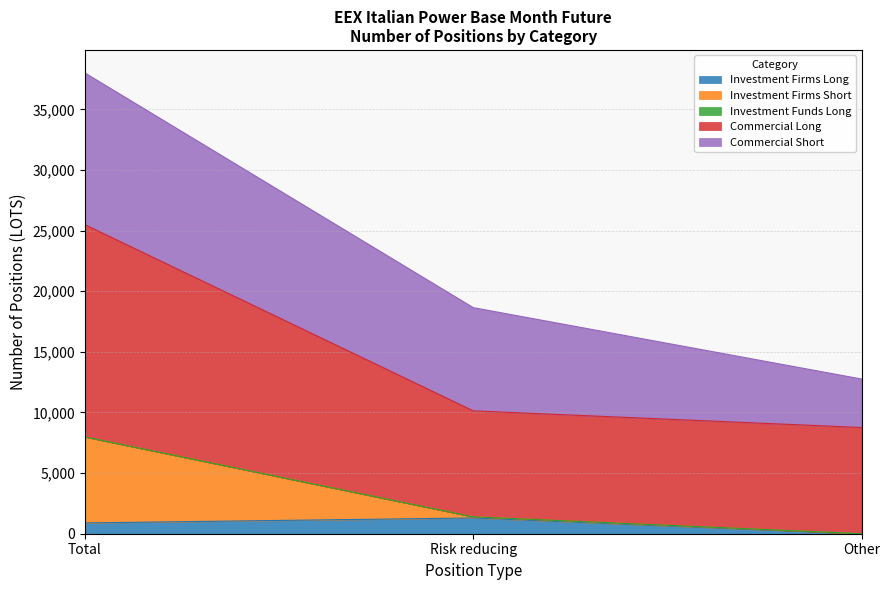

What is the total value across all series at Total?

38004